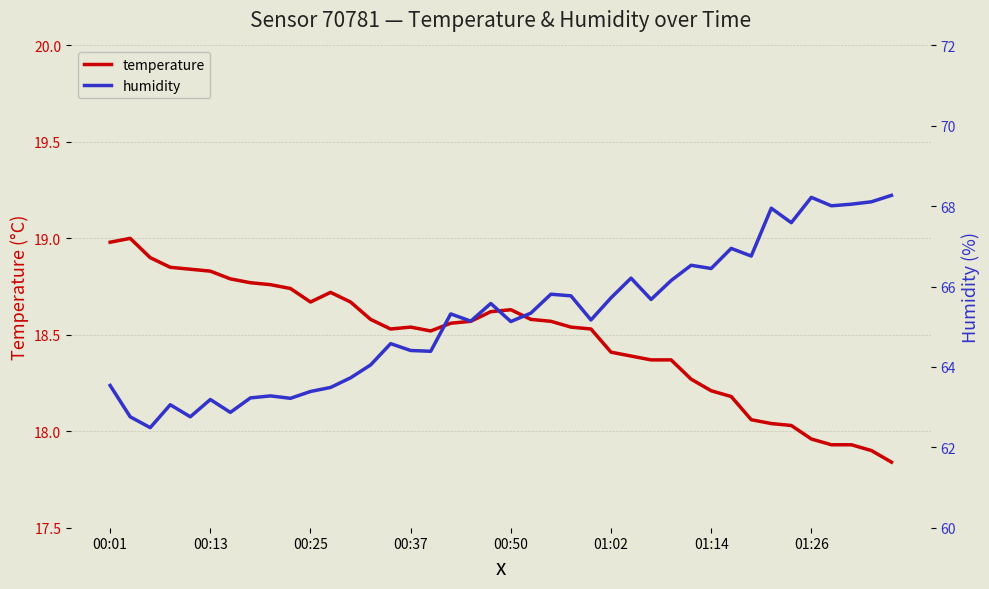

What is the total value across all series at 22?

84.4